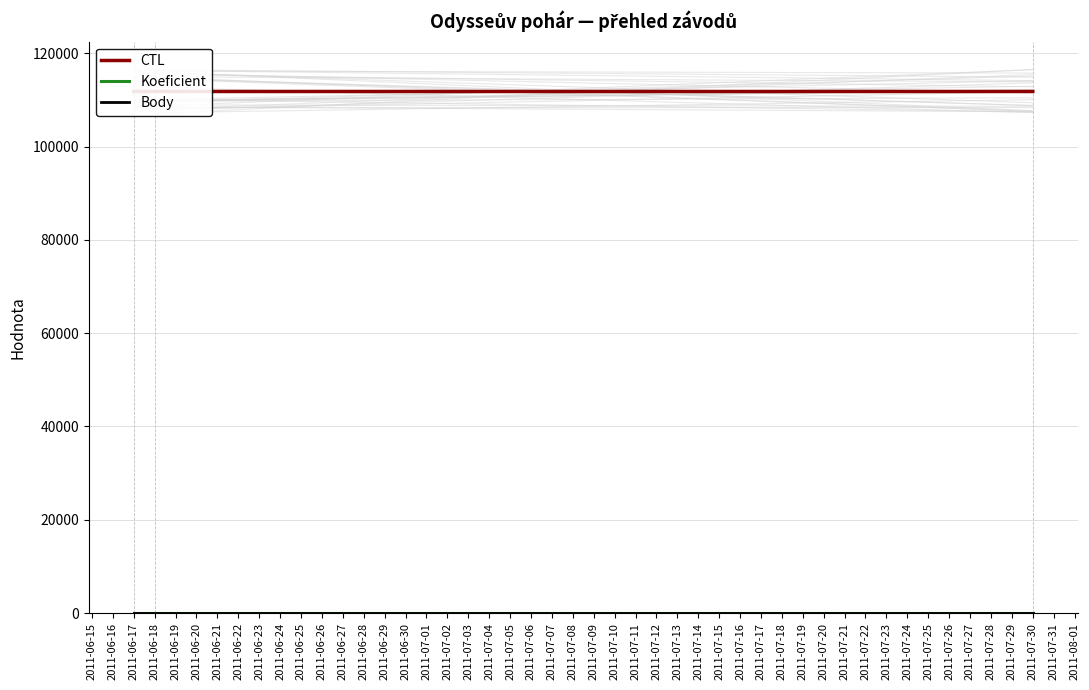

What value does the Koeficient series have at 2011-06-18?

1